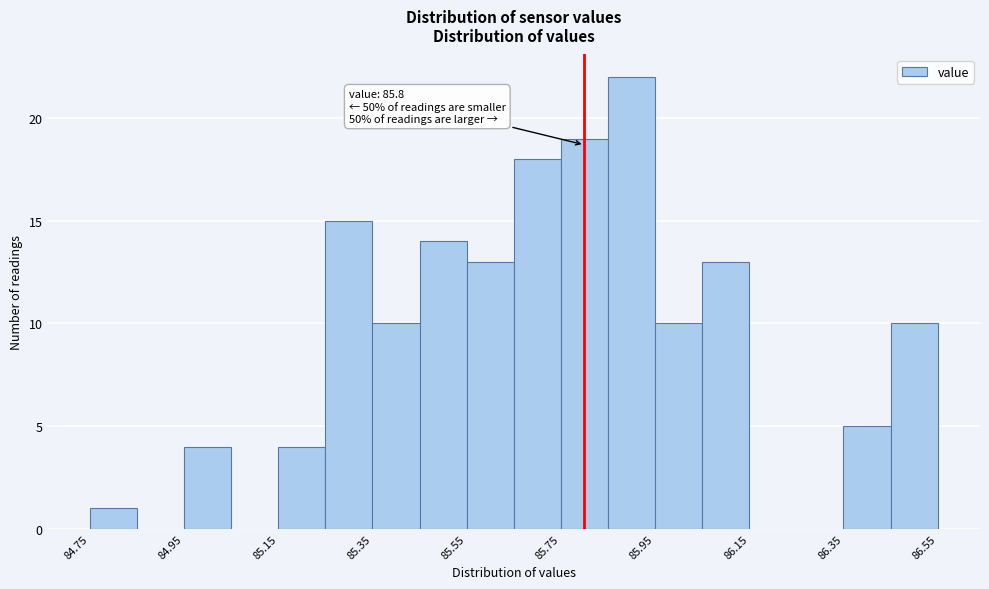

Which range on the x-axis has the tallest bar?

85.85 to 85.95